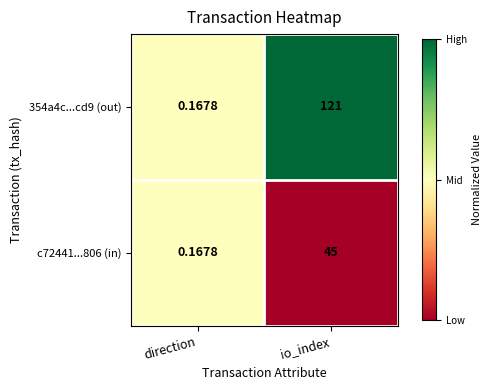

Which label corresponds to the smallest value in the chart?

direction